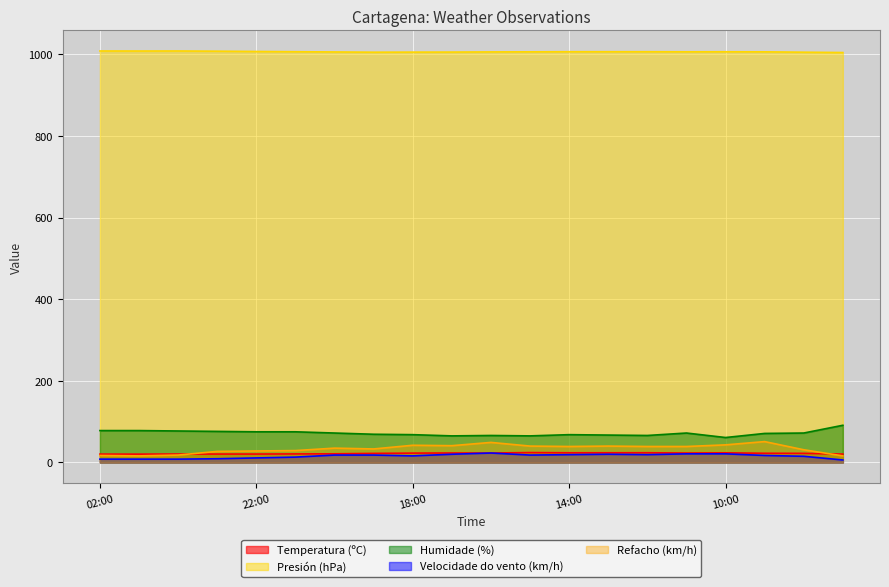

Where is the first local maximum for Presión (hPa)?

00:00